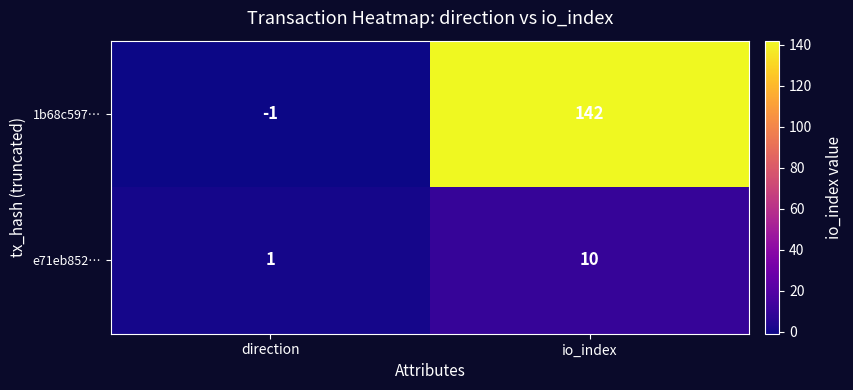

Is it true that e71eb852… equals 16 at io_index?

False